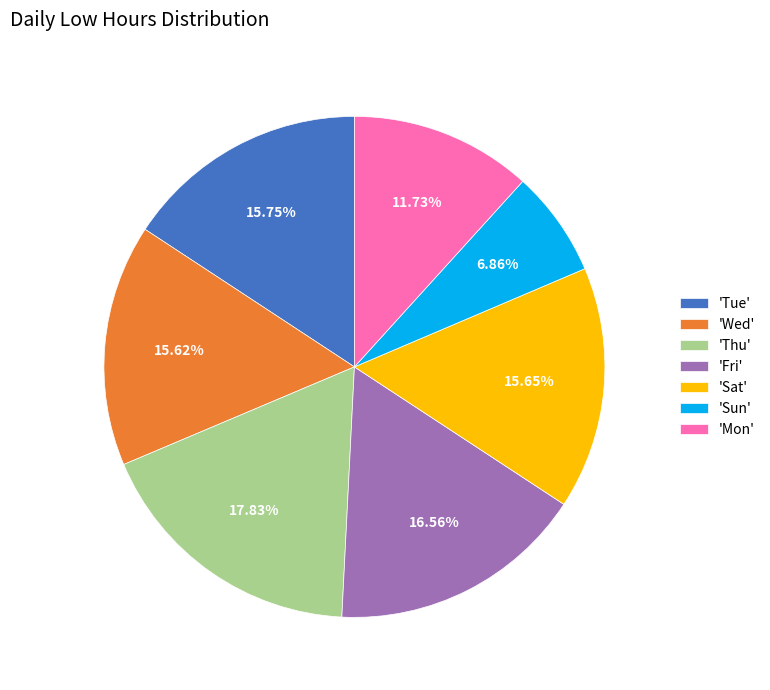

What is the largest slice in the pie chart?

'Thu'